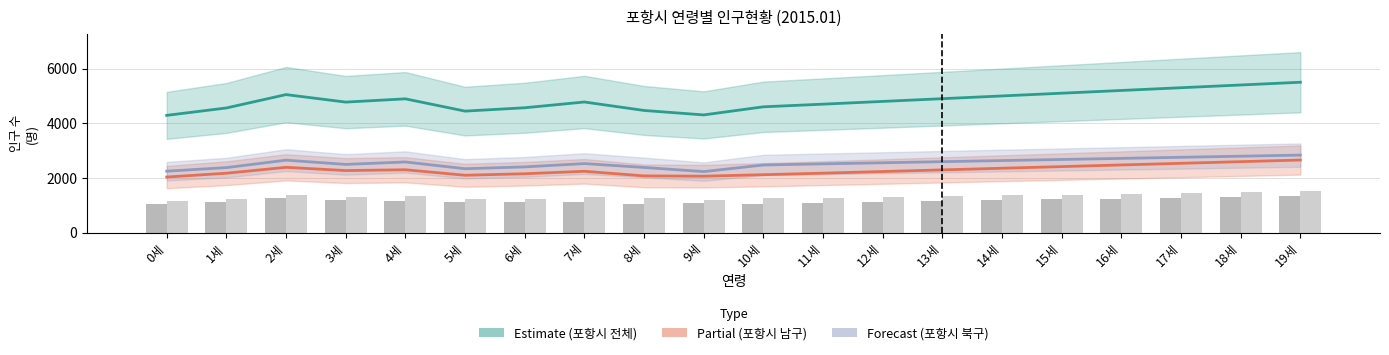

At how many categories does at least one series exceed 1762?

20